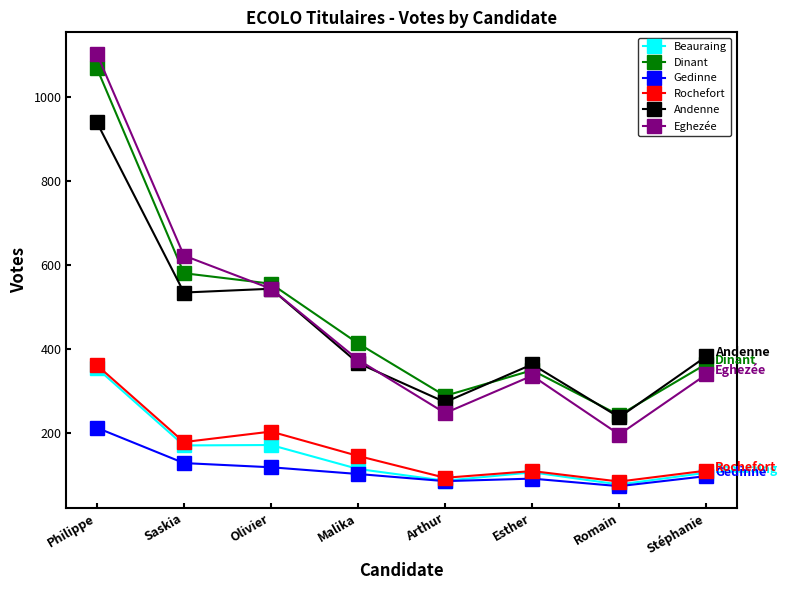

Is the value of Dinant at Stéphanie greater than the value of Gedinne at Philippe?

Yes